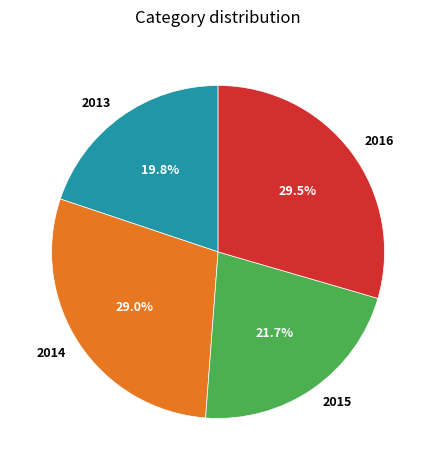

To the nearest percent, what is the difference between the largest and smallest slice percentages?

10%